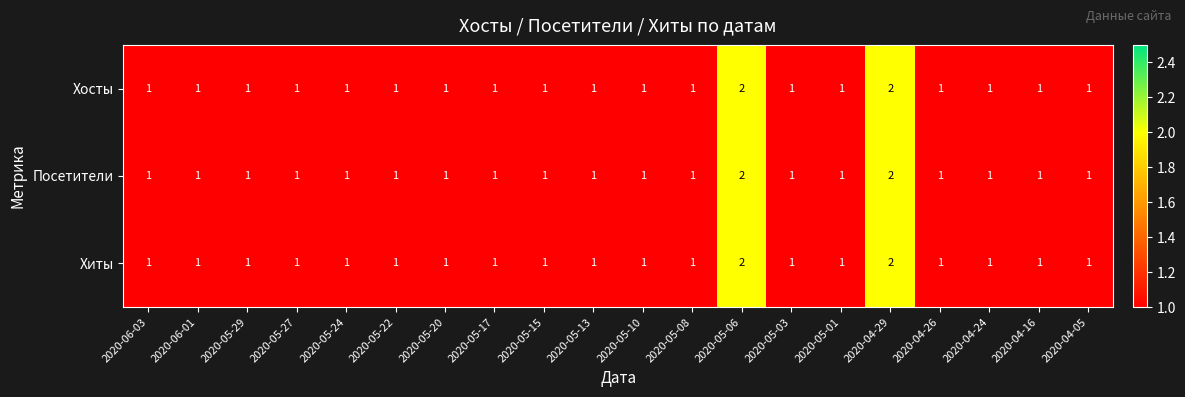

The value of Хосты at 2020-05-15 is 0. True or false?

False